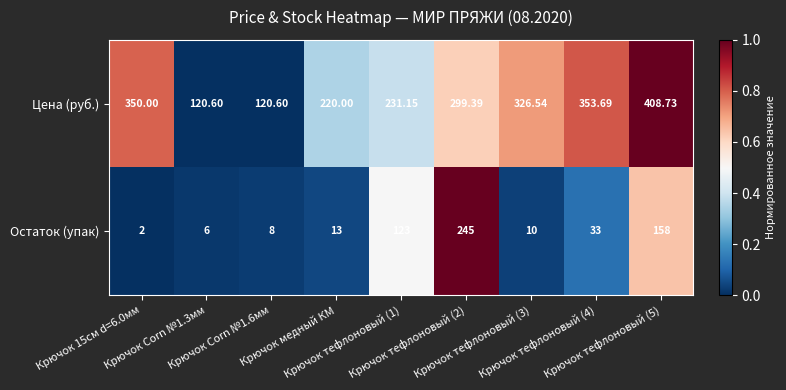

How many distinct data groups are displayed?

2